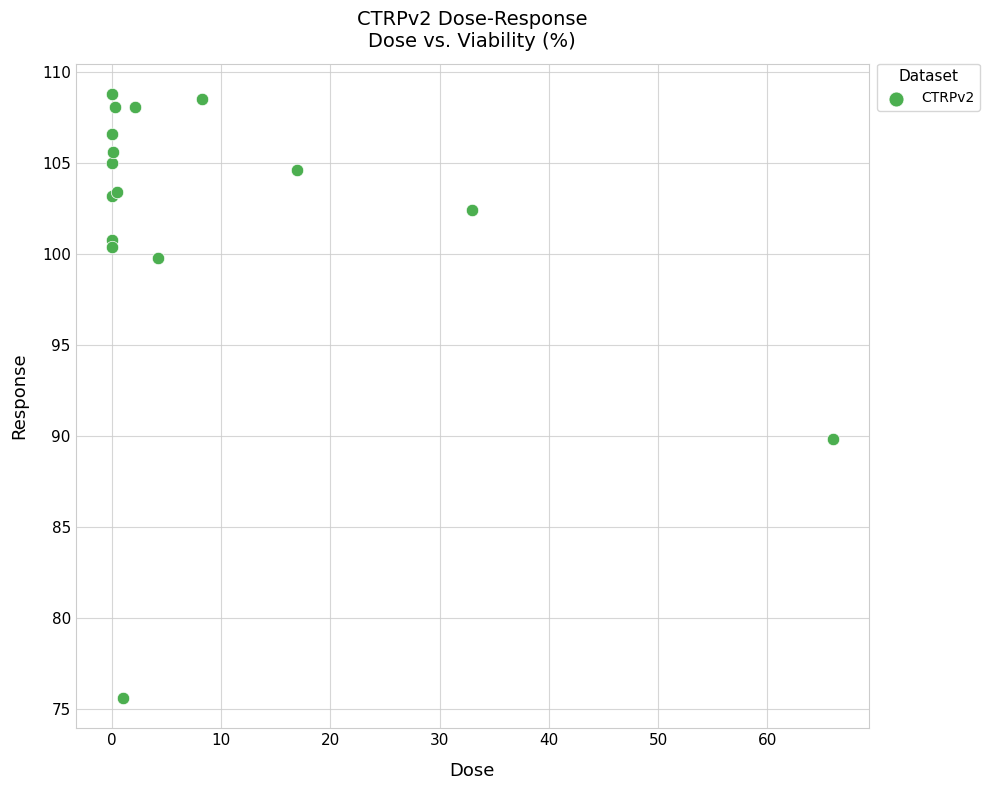

What Y value in the scatter plot is closest to 92?

89.8